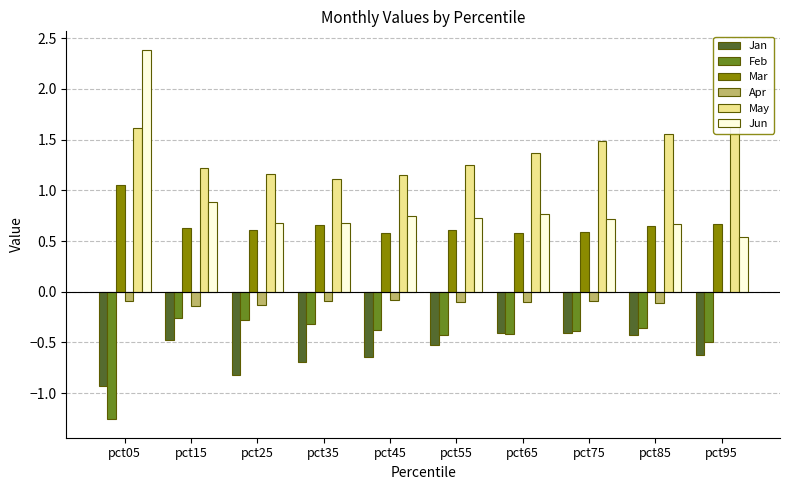

The May series shows 1.4 at pct65. True or false?

True